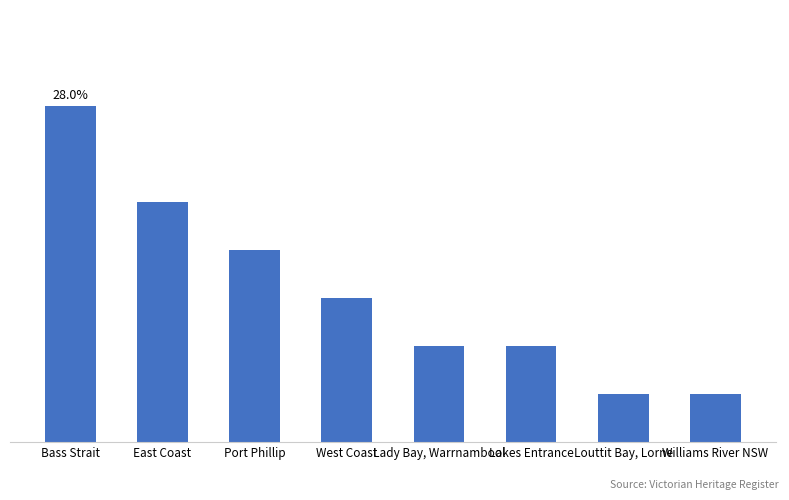

Reading left to right, extract all data points from this chart.

Bass Strait=7	East Coast=5	Port Phillip=4	West Coast=3	Lady Bay, Warrnambool=2	Lakes Entrance=2	Louttit Bay, Lorne=1	Williams River NSW=1